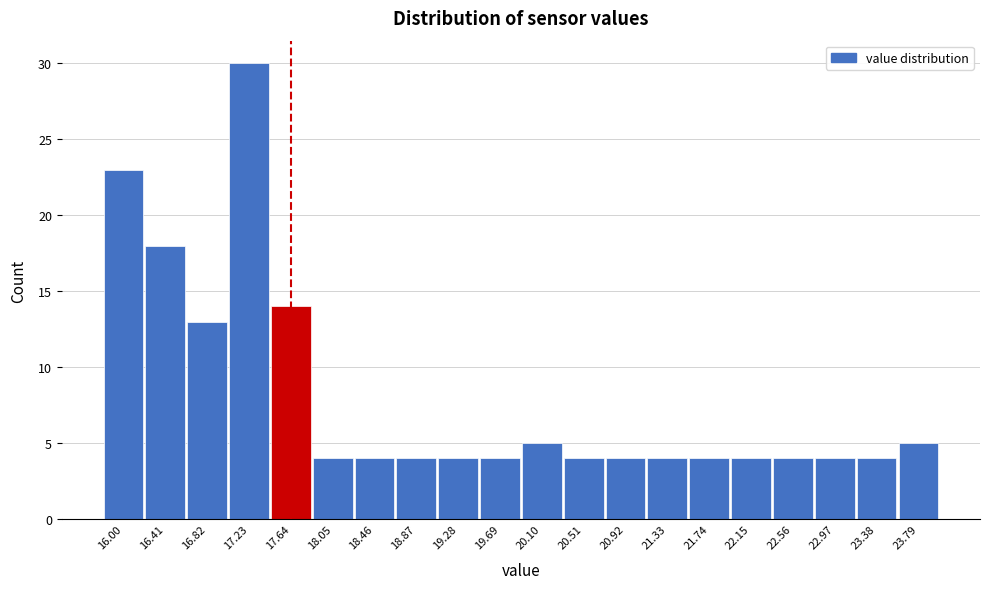

Reading left to right, what are all the values shown in this chart?

16.00=23	16.41=18	16.82=13	17.23=30	17.64=14	18.05=4	18.46=4	18.87=4	19.28=4	19.69=4	20.10=5	20.51=4	20.92=4	21.33=4	21.74=4	22.15=4	22.56=4	22.97=4	23.38=4	23.79=5